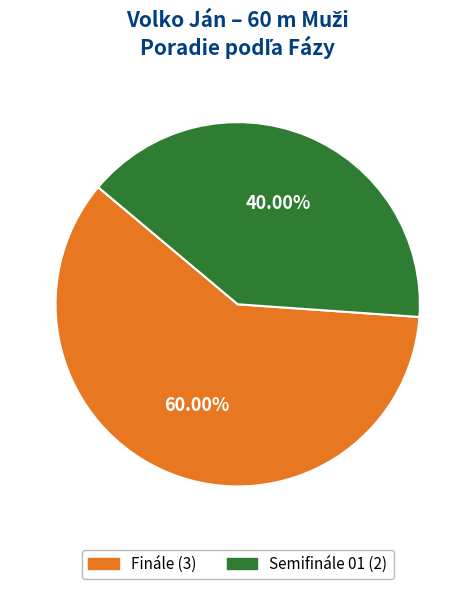

How many segments does this pie chart have?

2